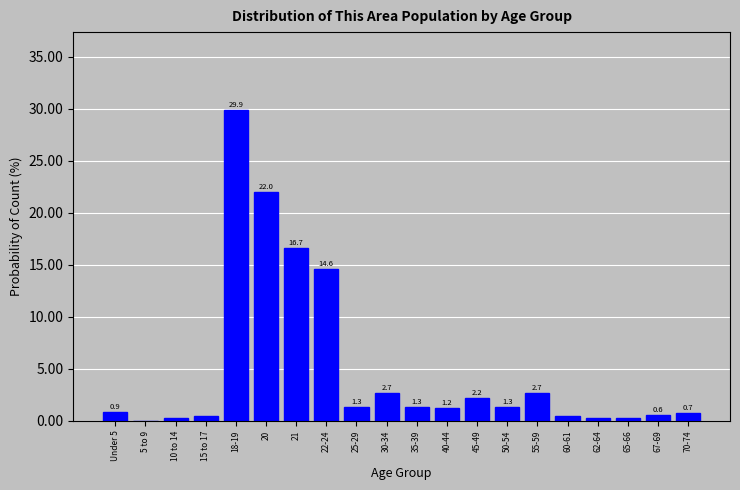

At which label does the data first exceed 1?

18-19